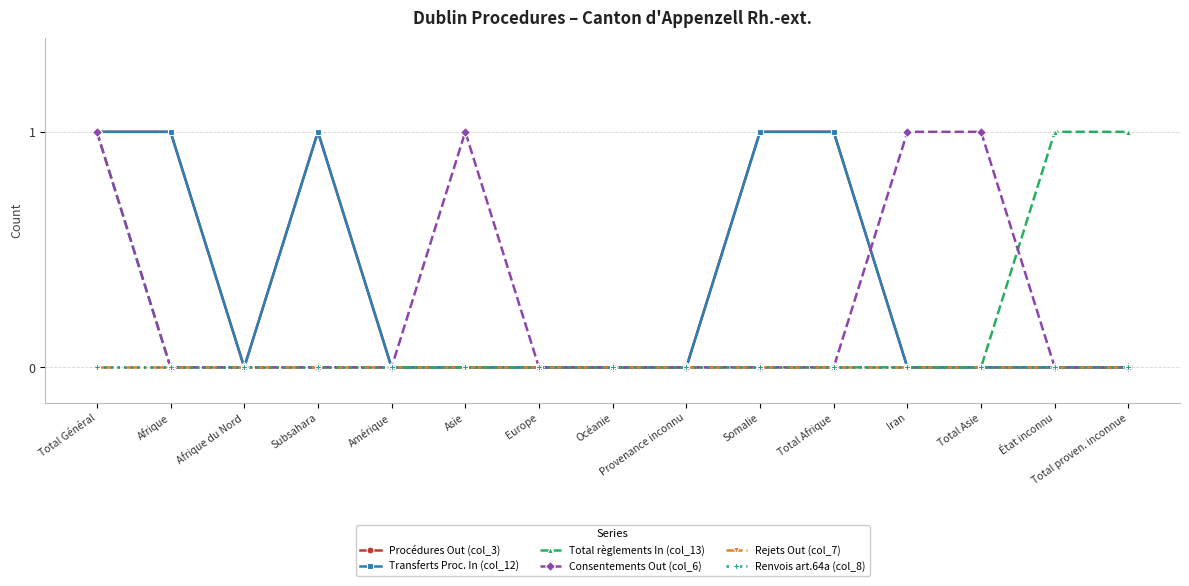

Does the chart have visible grid lines?

Yes